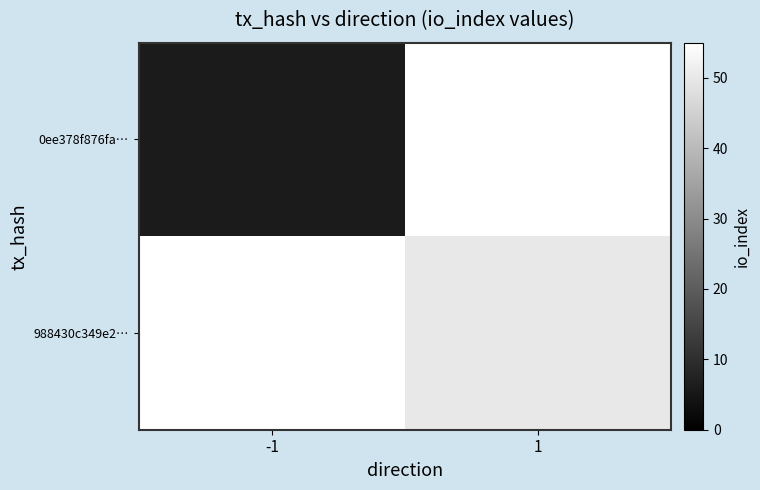

Is the value of 0ee378f876fa… at -1 greater than the value of 988430c349e2… at 1?

No